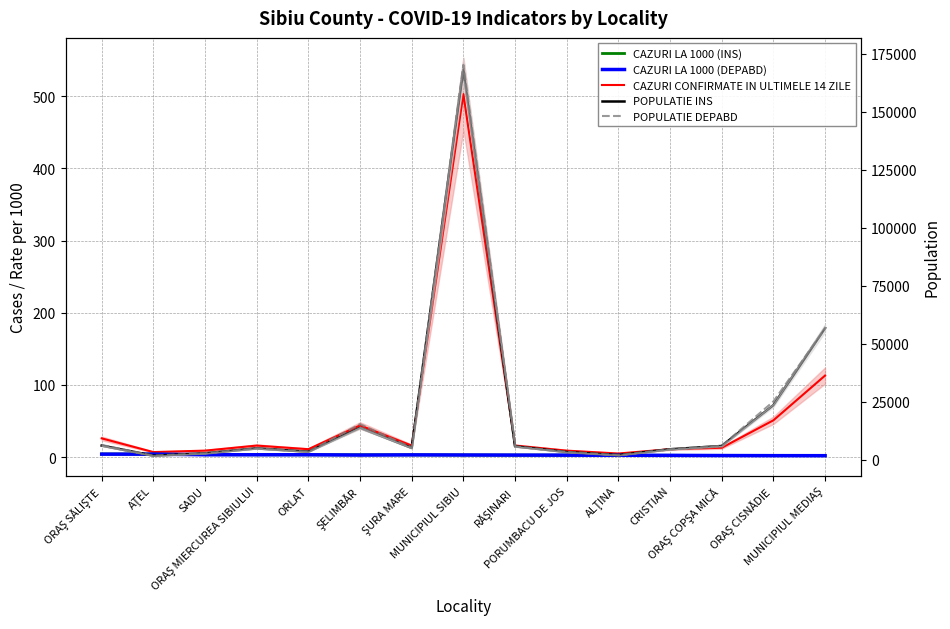

Rank the series at AŢEL from highest to lowest value.

POPULATIE DEPABD, POPULATIE INS, CAZURI CONFIRMATE IN ULTIMELE 14 ZILE, CAZURI LA 1000 (INS), CAZURI LA 1000 (DEPABD)